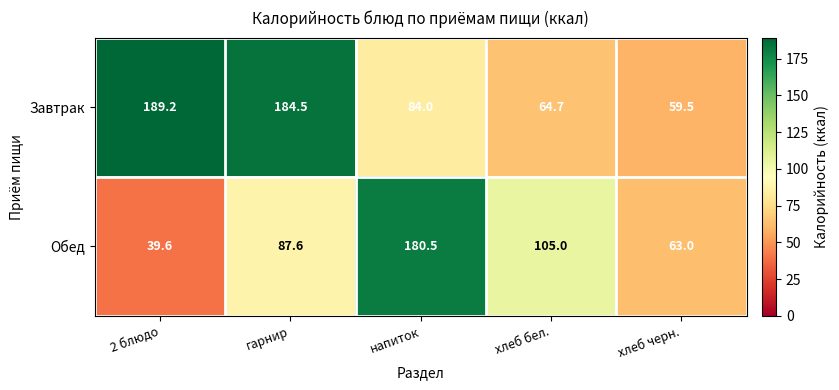

Which series has the largest total across all categories?

Завтрак